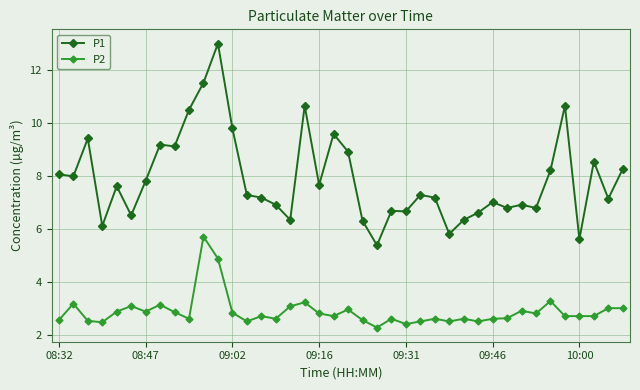

What is the lowest value of the P2 series?

2.3